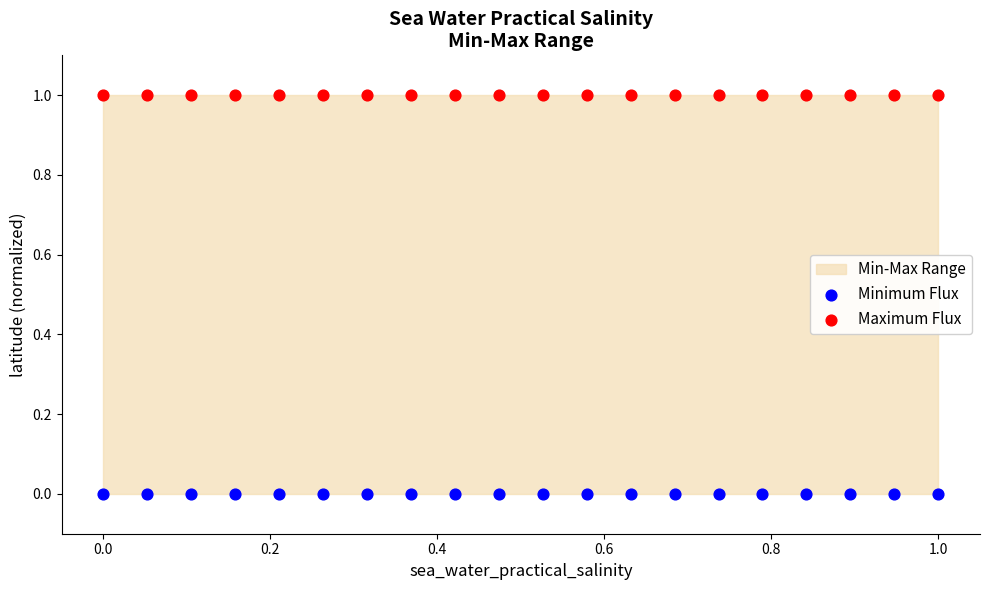

Which series reaches the maximum Y coordinate?

Maximum Flux